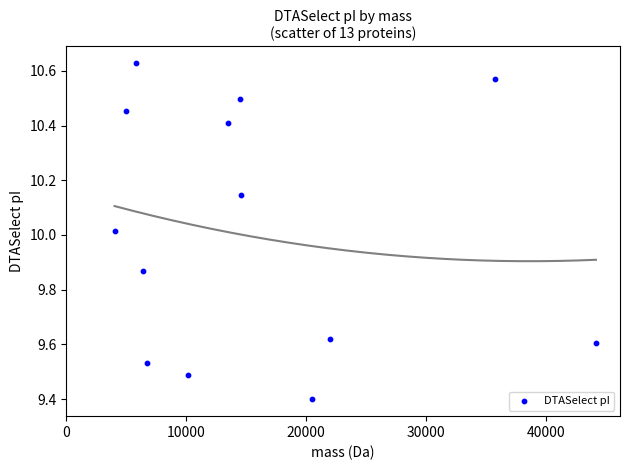

What is the range of X values (max minus min)?

40147.5